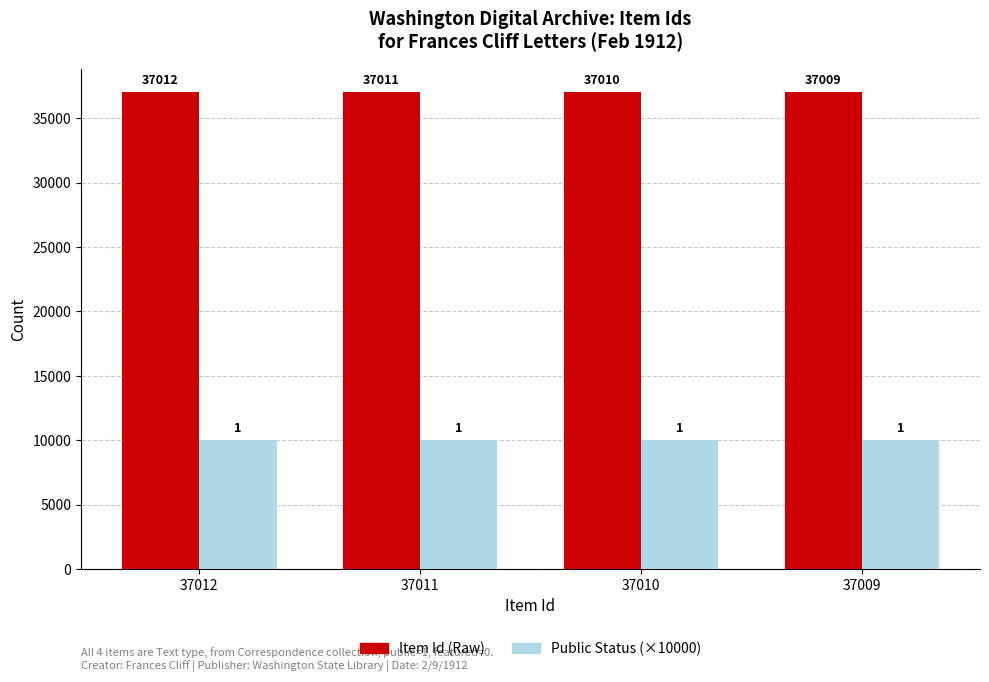

Which series has the widest spread of values?

Item Id (Raw)